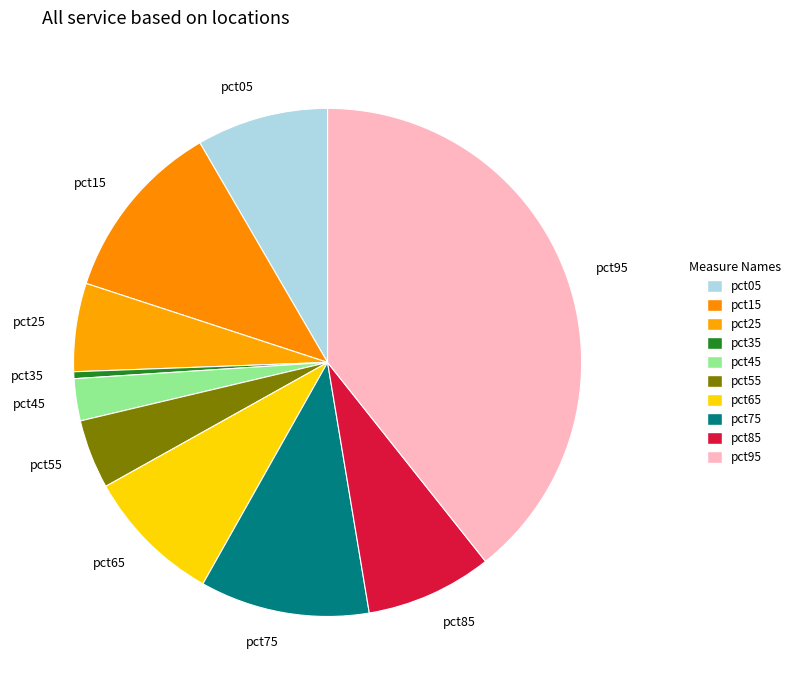

Does any single category account for the majority?

No